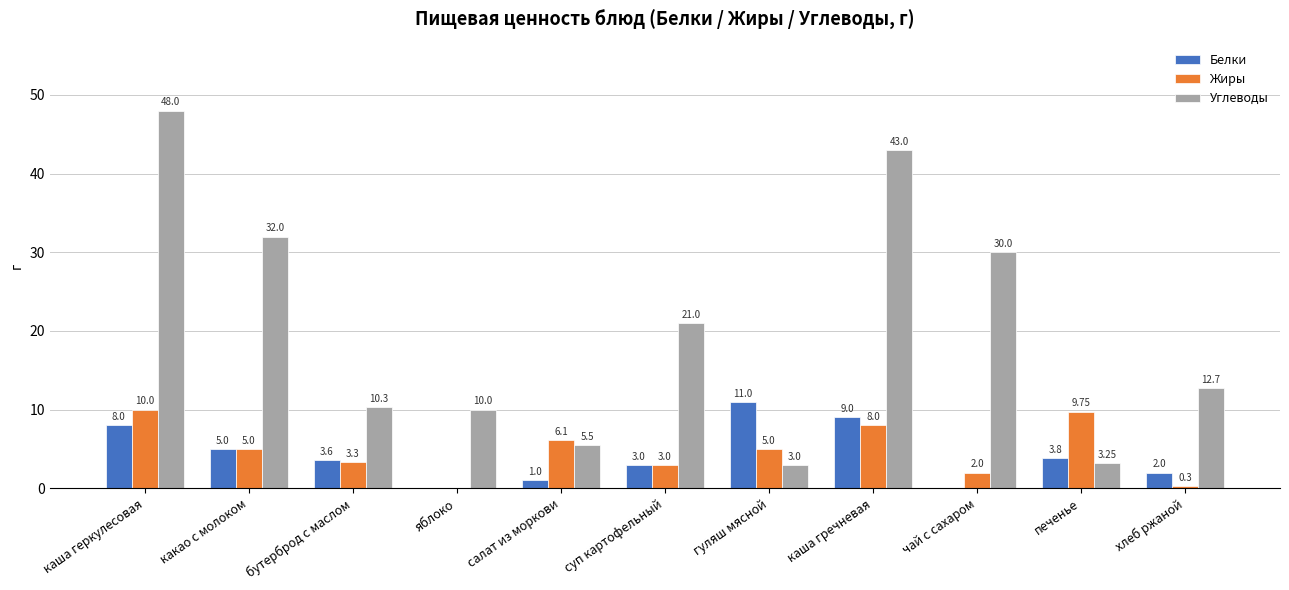

Between салат из моркови and печенье, which series saw the biggest shift?

Жиры